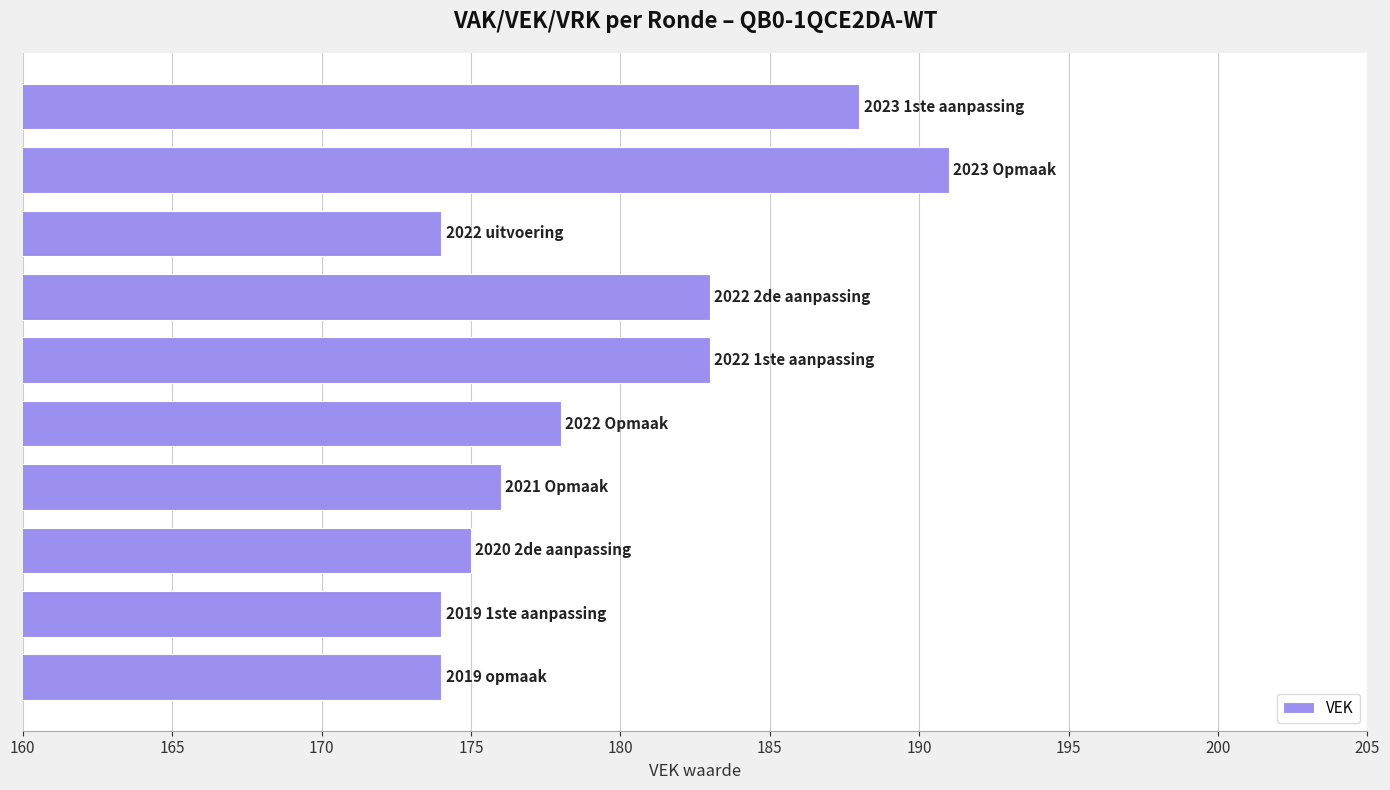

Reading top to bottom, extract all data points from this chart.

188	191	174	183	183	178	176	175	174	174